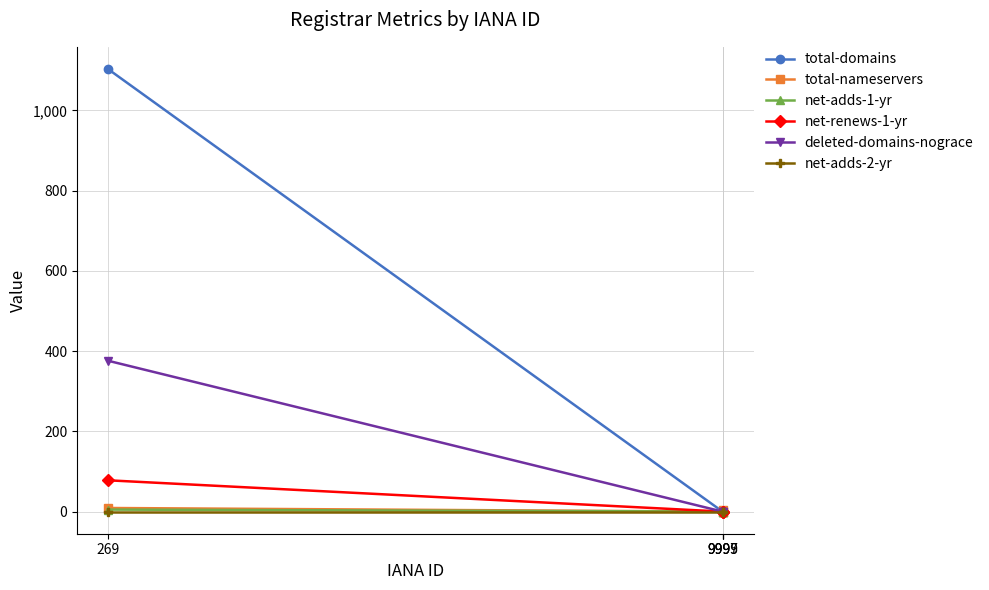

Which series has the largest range (max minus min)?

total-domains